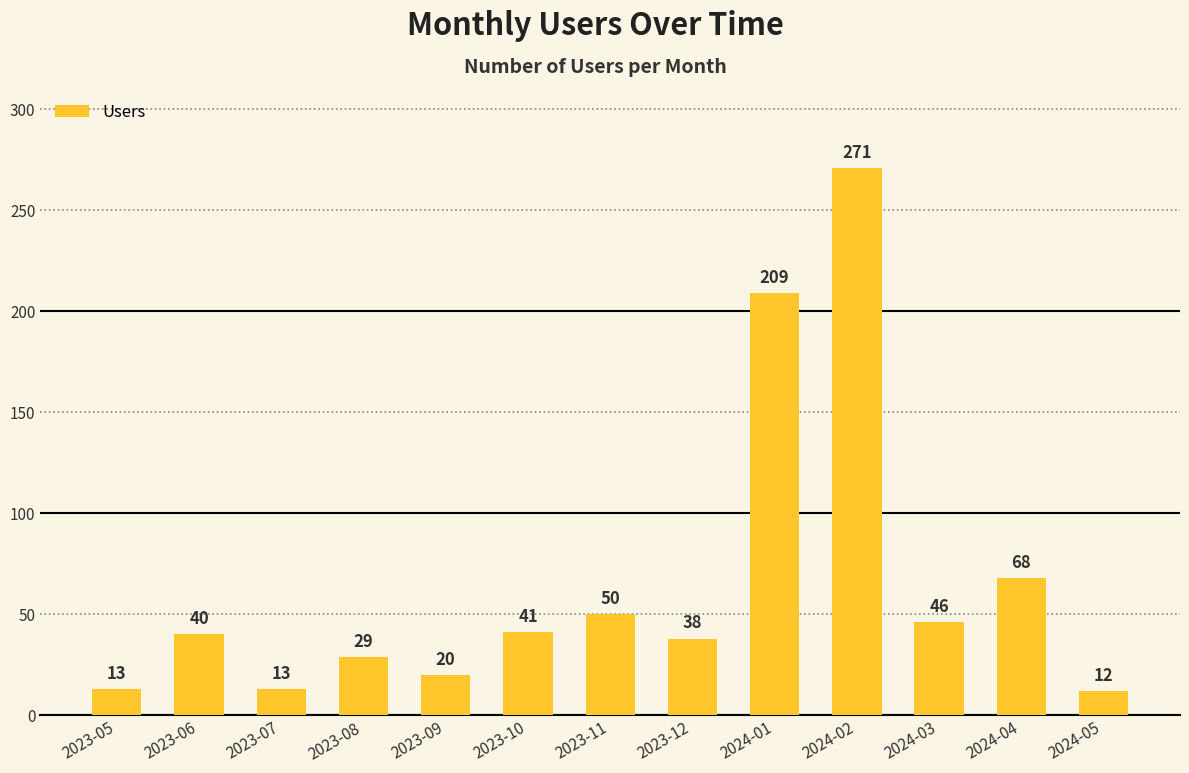

Between 2024-03 and 2024-01, which is larger?

2024-01